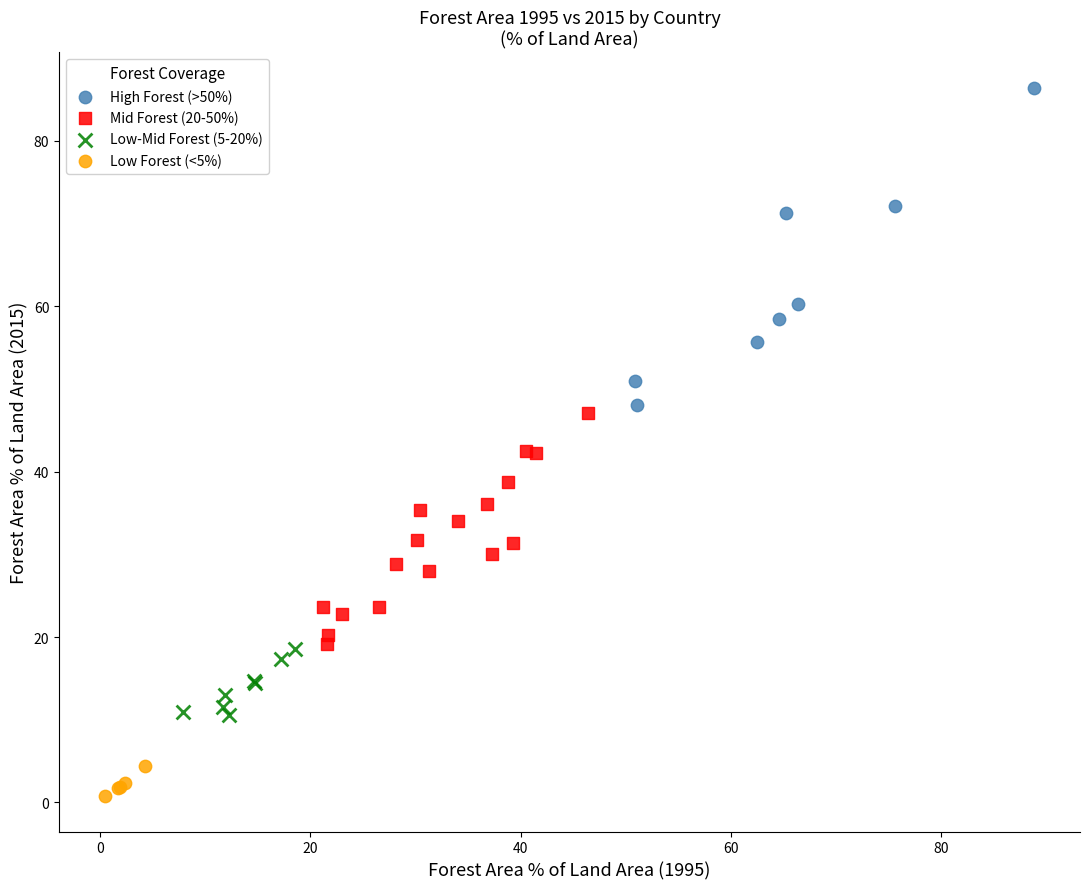

Which series has the widest spread of Y values?

High Forest (>50%)